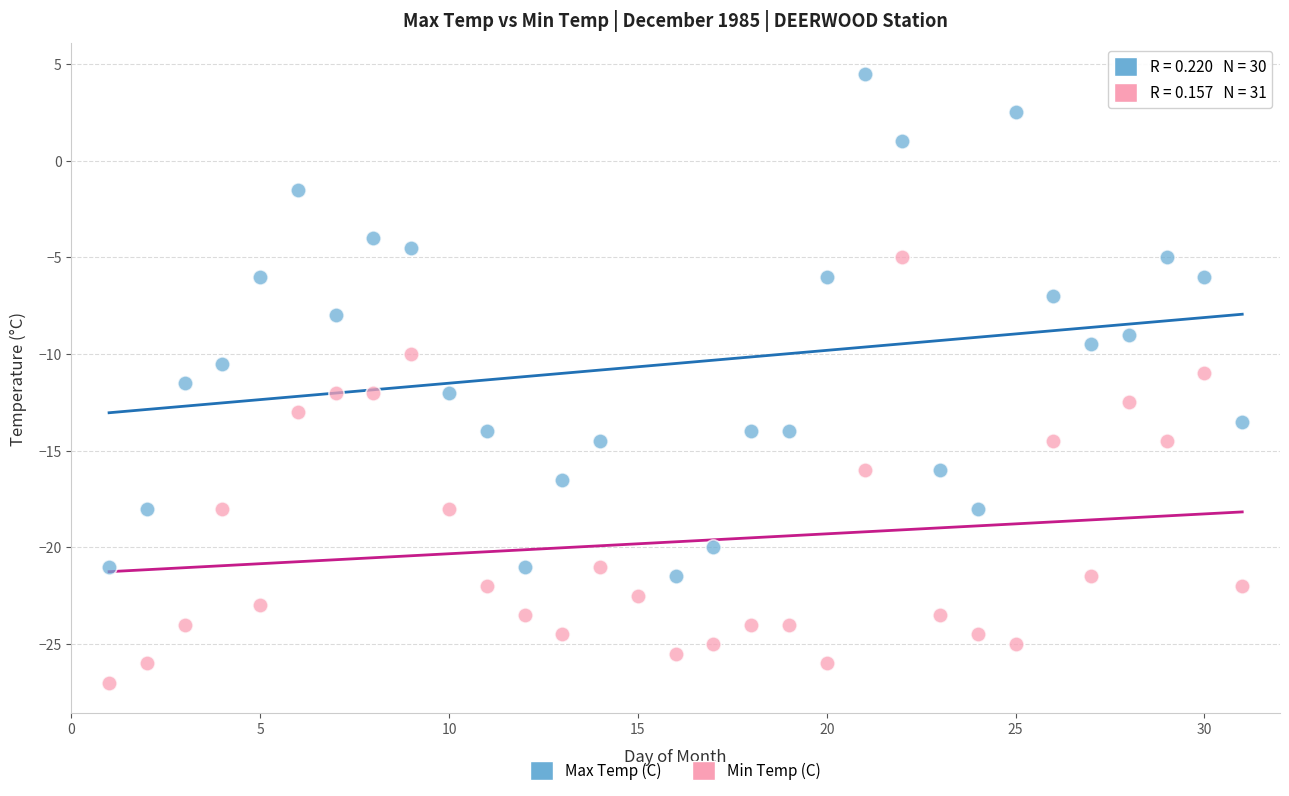

Which series contains the lowest Y value?

Min Temp (C)